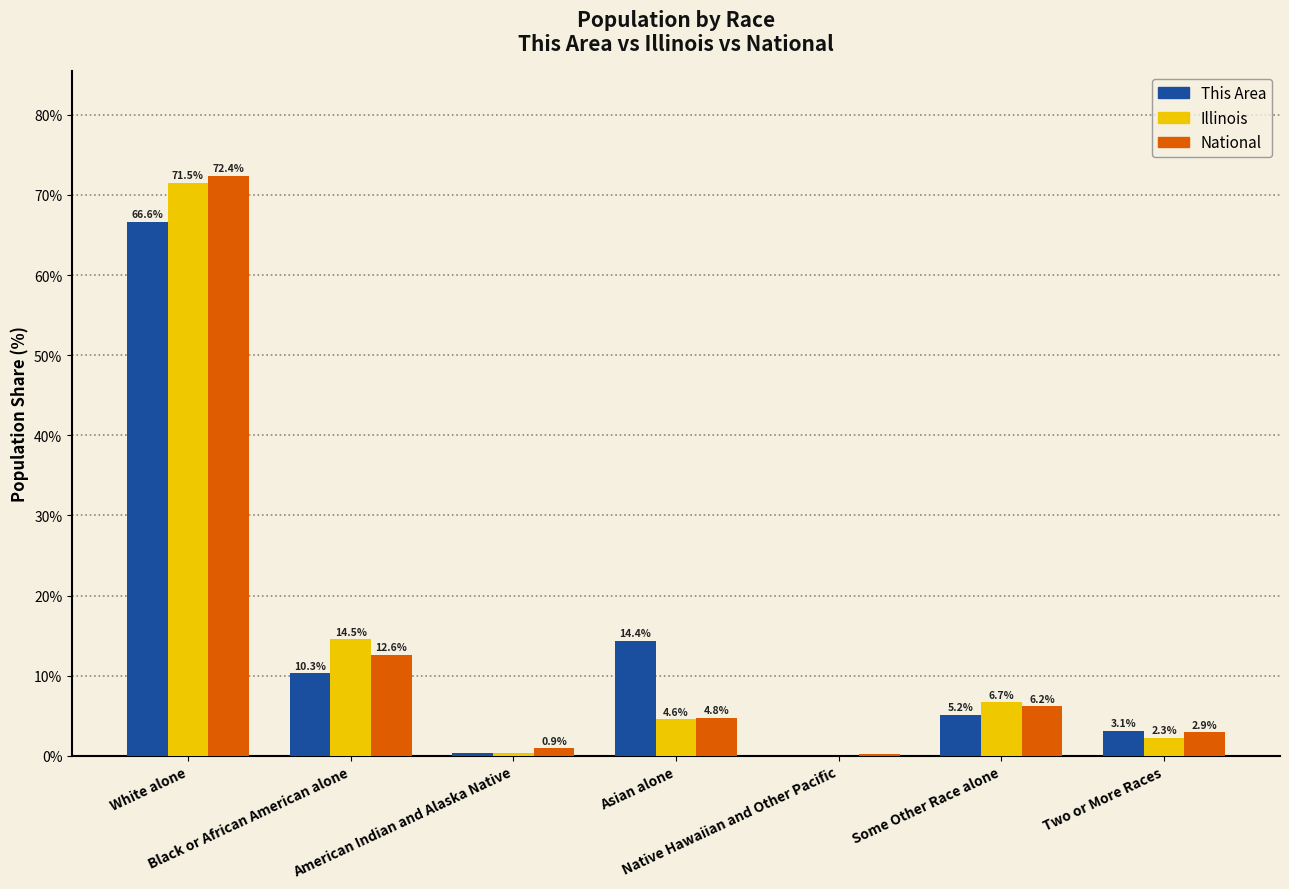

What is the sum of all This Area values?

100.0